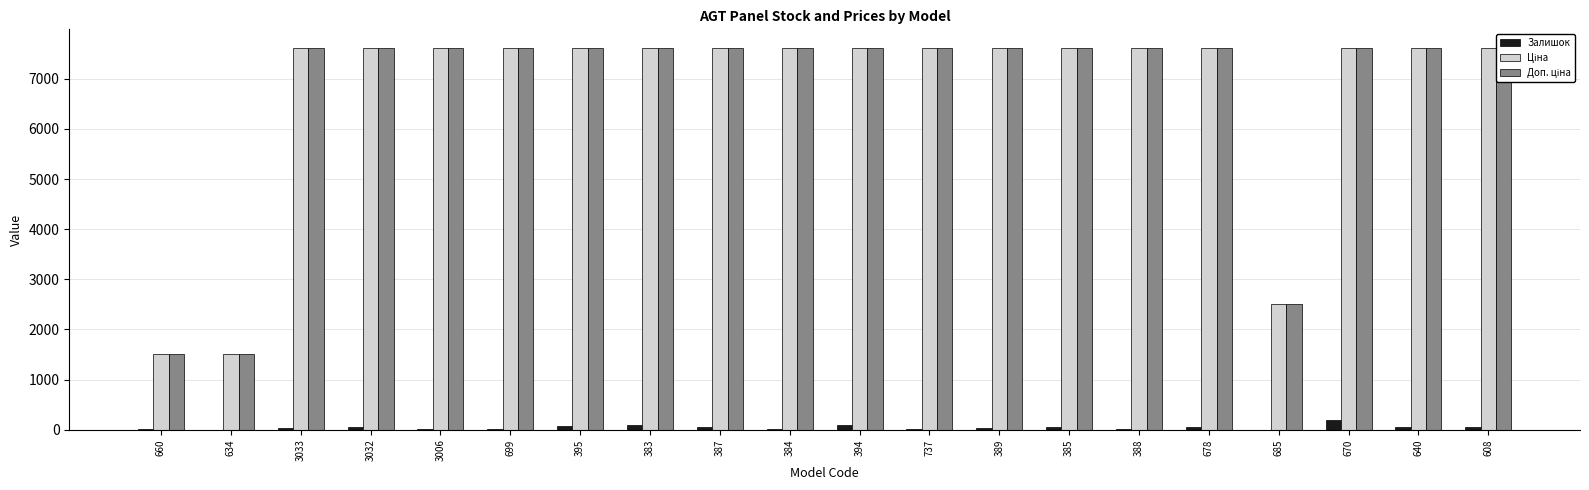

Reading right to left, what are all the values shown in this chart?

Залишок: 608=54.0	640=46.0	670=189.0	685=3.0	678=60.0	388=21.0	385=49.0	389=29.0	737=24.0	394=87.0	384=12.0	387=53.0	383=93.0	395=67.0	699=24.0	3006=9.0	3032=47.0	3033=30.0	634=4.0	660=16.0
Ціна: 608=7607.2	640=7607.2	670=7607.2	685=2517.2	678=7607.2	388=7607.2	385=7607.2	389=7607.2	737=7607.2	394=7607.2	384=7607.2	387=7607.2	383=7607.2	395=7607.2	699=7607.2	3006=7607.2	3032=7607.2	3033=7607.2	634=1510.8	660=1510.8
Доп. ціна: 608=7607.2	640=7607.2	670=7607.2	685=2517.0	678=7607.2	388=7607.2	385=7607.2	389=7607.2	737=7607.2	394=7607.2	384=7607.2	387=7607.2	383=7607.2	395=7607.2	699=7607.2	3006=7607.2	3032=7607.2	3033=7607.2	634=1511.0	660=1511.0